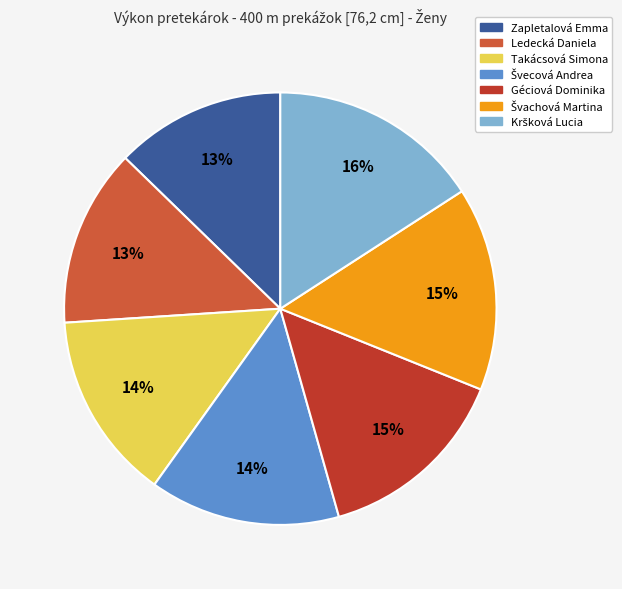

Is the sum of Ledecká Daniela and Zapletalová Emma greater than half?

No